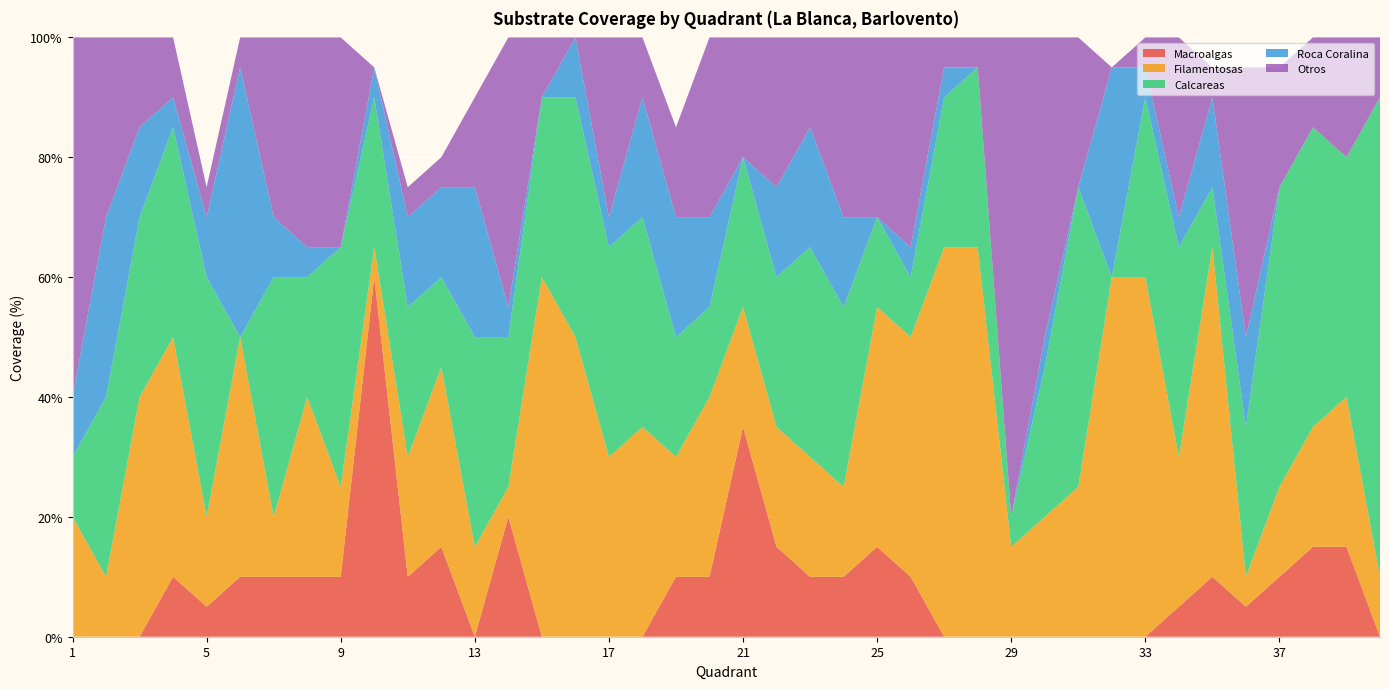

Reading left to right, list all the values displayed in this chart.

Macroalgas: 1=0	2=0	3=0	4=10	5=5	6=10	7=10	8=10	9=10	10=60	11=10	12=15	13=0	14=20	15=0	16=0	17=0	18=0	19=10	20=10	21=35	22=15	23=10	24=10	25=15	26=10	27=0	28=0	29=0	30=0	31=0	32=0	33=0	34=5	35=10	36=5	37=10	38=15	39=15	40=0
Filamentosas: 1=20	2=10	3=40	4=40	5=15	6=40	7=10	8=30	9=15	10=5	11=20	12=30	13=15	14=5	15=60	16=50	17=30	18=35	19=20	20=30	21=20	22=20	23=20	24=15	25=40	26=40	27=65	28=65	29=15	30=20	31=25	32=60	33=60	34=25	35=55	36=5	37=15	38=20	39=25	40=10
Calcareas: 1=10	2=30	3=30	4=35	5=40	6=0	7=40	8=20	9=40	10=25	11=25	12=15	13=35	14=25	15=30	16=40	17=35	18=35	19=20	20=15	21=25	22=25	23=35	24=30	25=15	26=10	27=25	28=30	29=5	30=25	31=50	32=0	33=30	34=35	35=10	36=25	37=50	38=50	39=40	40=80
Roca Coralina: 1=10	2=30	3=15	4=5	5=10	6=45	7=10	8=5	9=0	10=5	11=15	12=15	13=25	14=5	15=0	16=10	17=5	18=20	19=20	20=15	21=0	22=15	23=20	24=15	25=0	26=5	27=5	28=0	29=0	30=5	31=0	32=35	33=5	34=5	35=15	36=15	37=0	38=0	39=0	40=0
Otros: 1=60	2=30	3=15	4=10	5=5	6=5	7=30	8=35	9=35	10=0	11=5	12=5	13=15	14=45	15=10	16=0	17=30	18=10	19=15	20=30	21=20	22=25	23=15	24=30	25=30	26=35	27=5	28=5	29=80	30=50	31=25	32=0	33=5	34=30	35=5	36=45	37=20	38=15	39=20	40=10